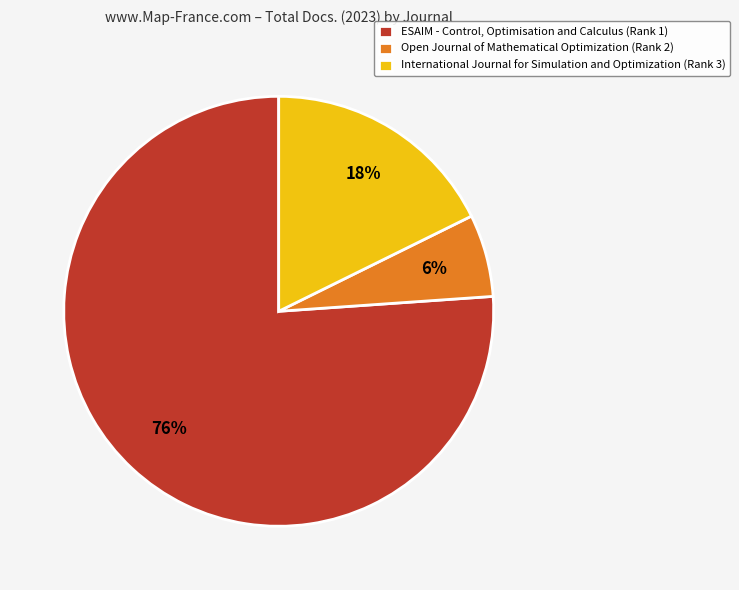

What percentage is the International Journal for Simulation and Optimization (Rank 3) slice, to the nearest percent?

18%